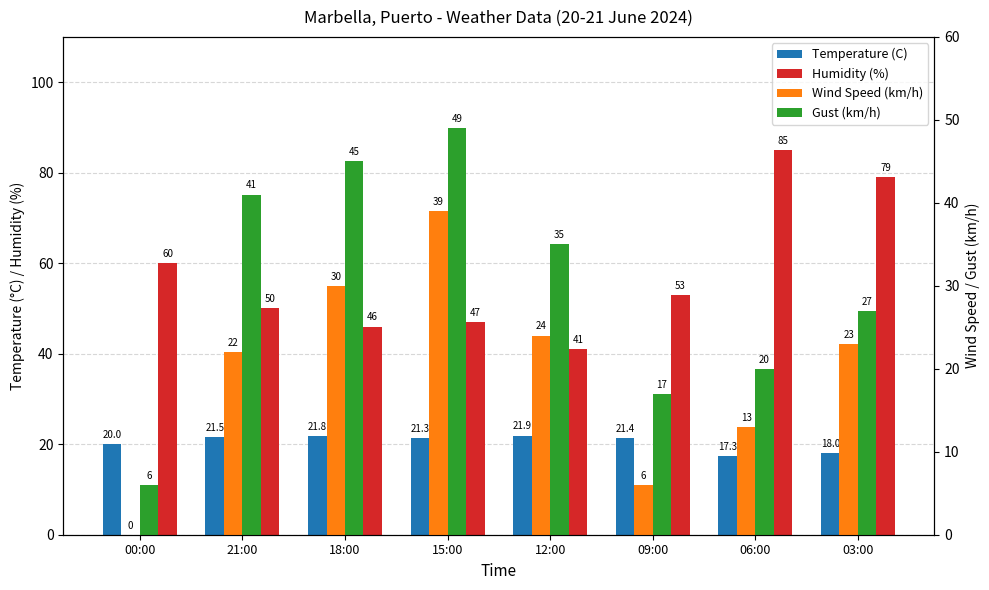

What is the label of the 8th bar from the left?

03:00